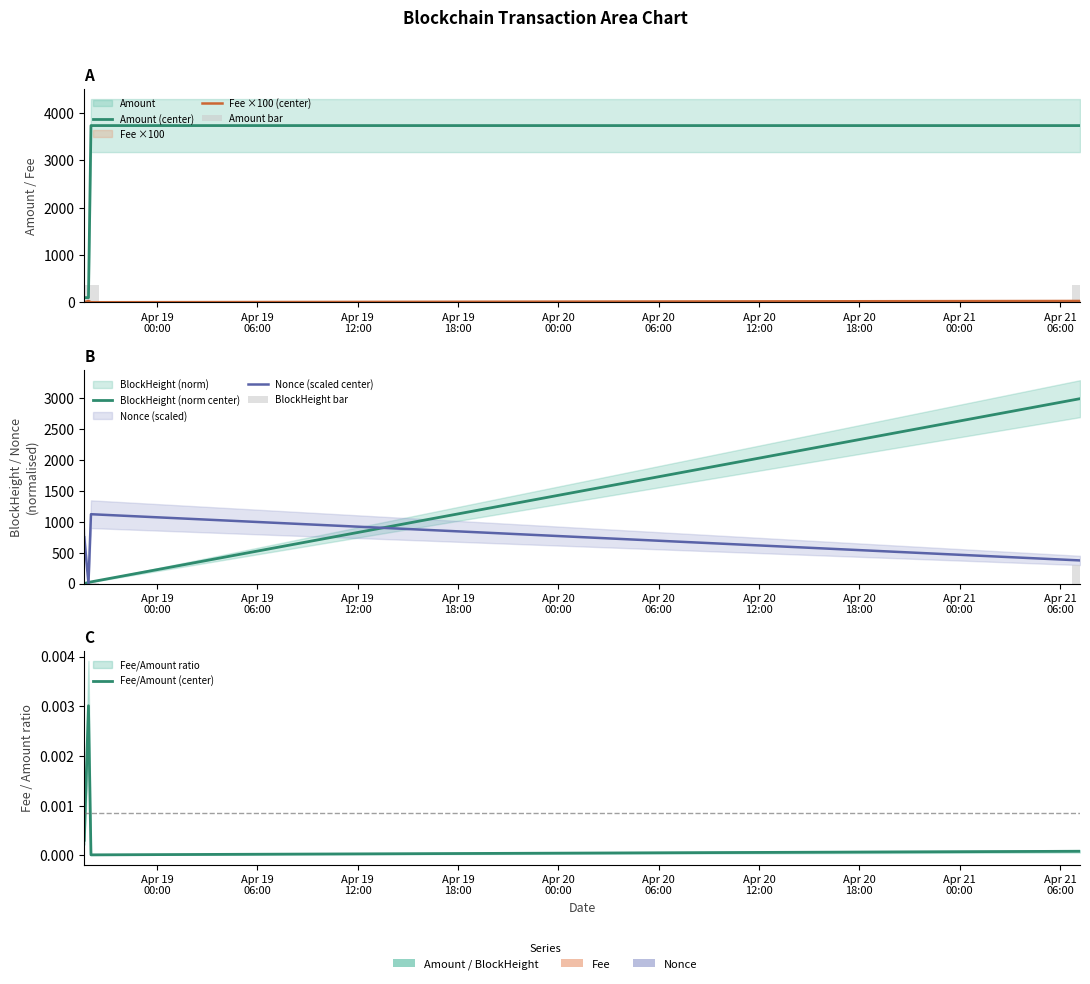

What is the highest value of the Nonce series?

1119.9